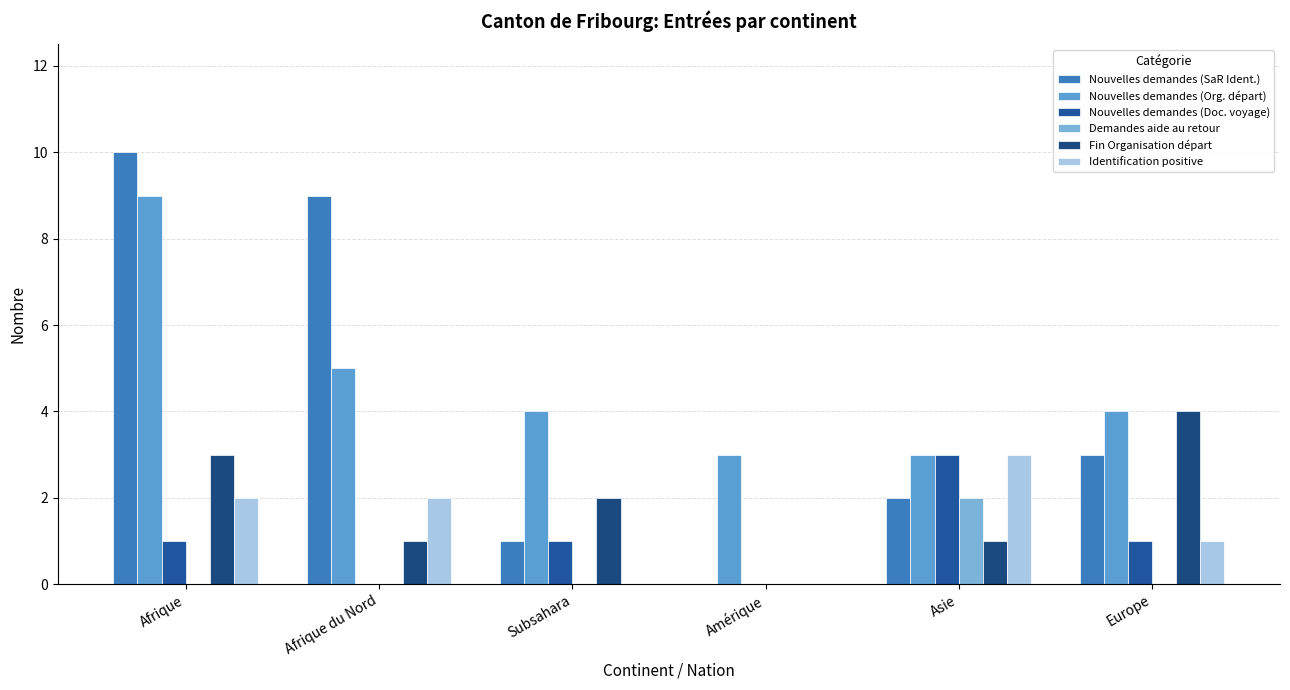

At which label does Nouvelles demandes (Org. départ) reach its peak?

Afrique